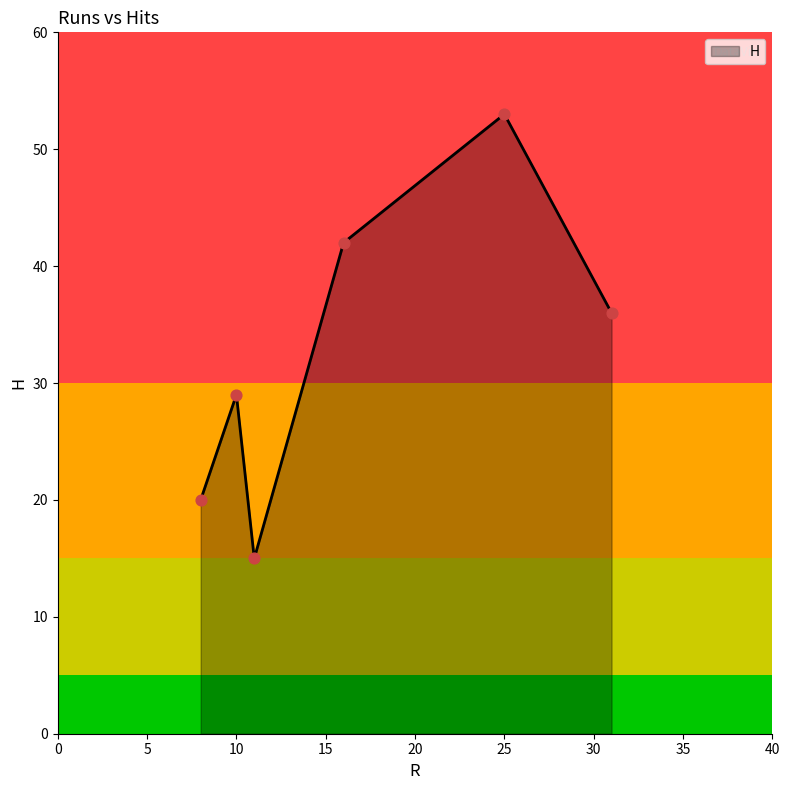

What is the minimum value shown in the chart?

15.0